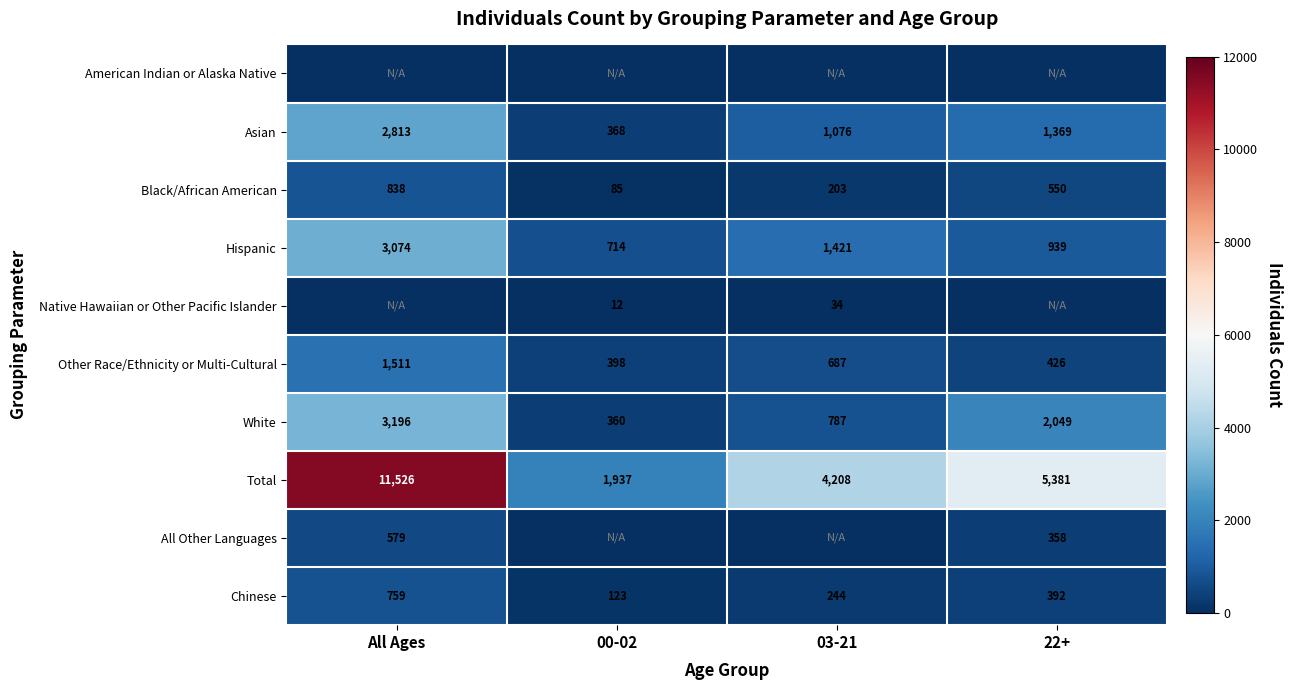

Rank the categories by Other Race/Ethnicity or Multi-Cultural value from highest to lowest.

All Ages, 03-21, 22+, 00-02